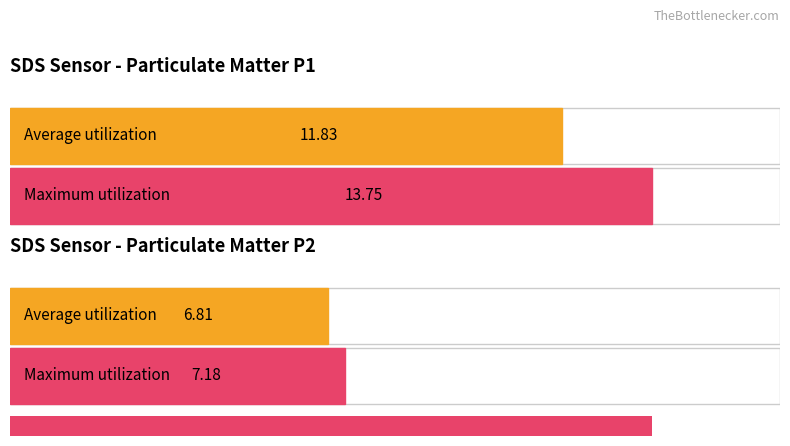

Are the bars grouped side by side (vs. stacked)?

Yes